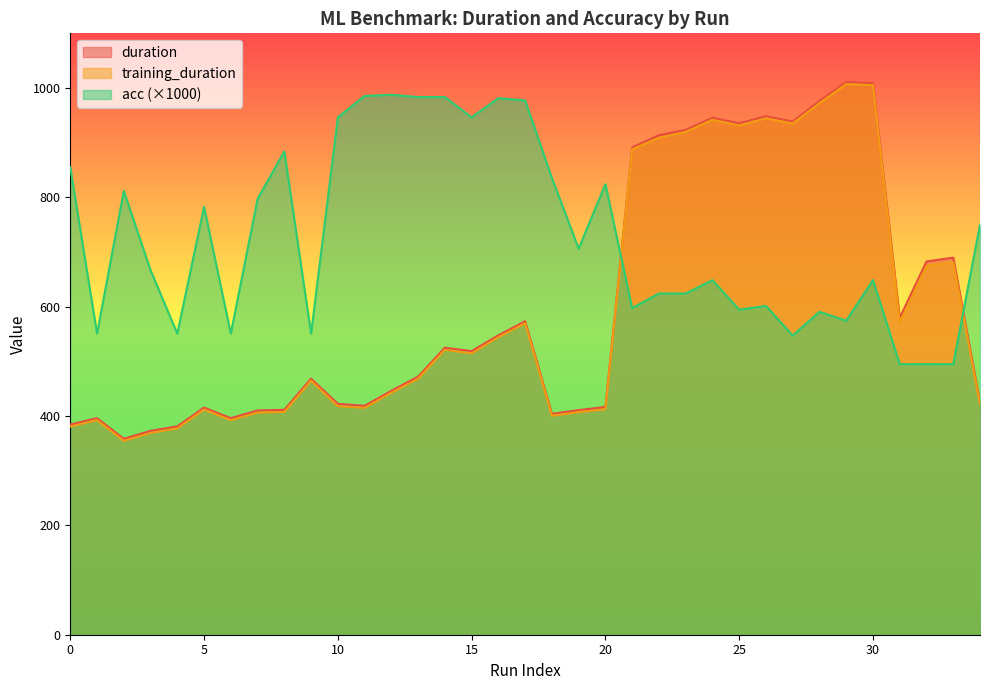

True or false: duration and training_duration intersect in this chart.

False